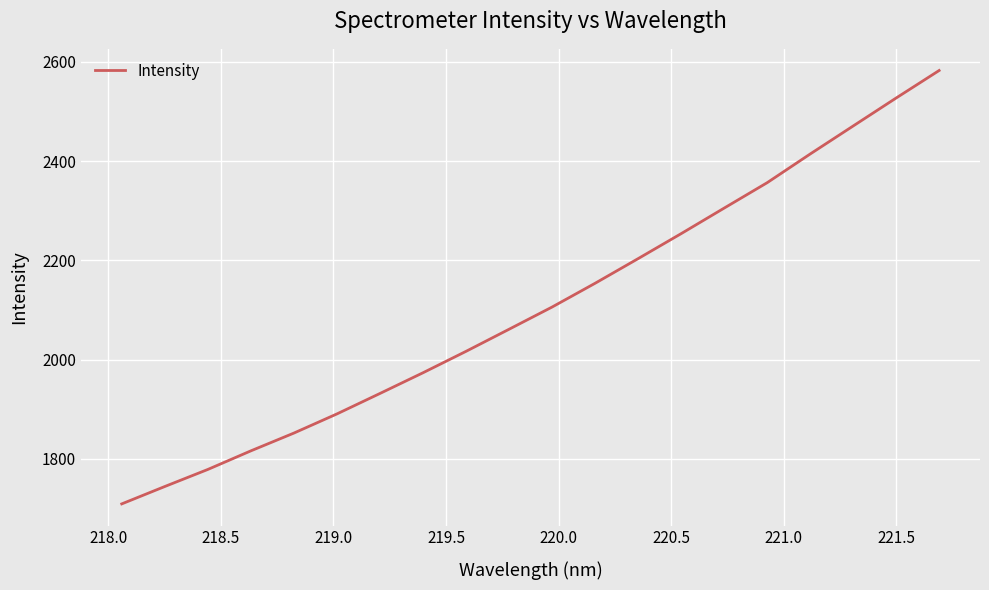

What is the difference between the maximum and minimum values?

873.3